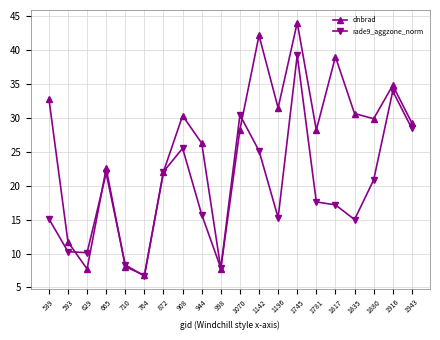

True or false: dnbrad has a value of 59.2 at 1817.

False